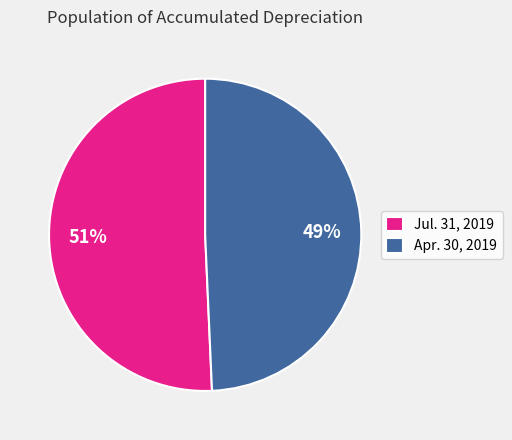

Rank the categories by value from highest to lowest.

Jul. 31, 2019, Apr. 30, 2019